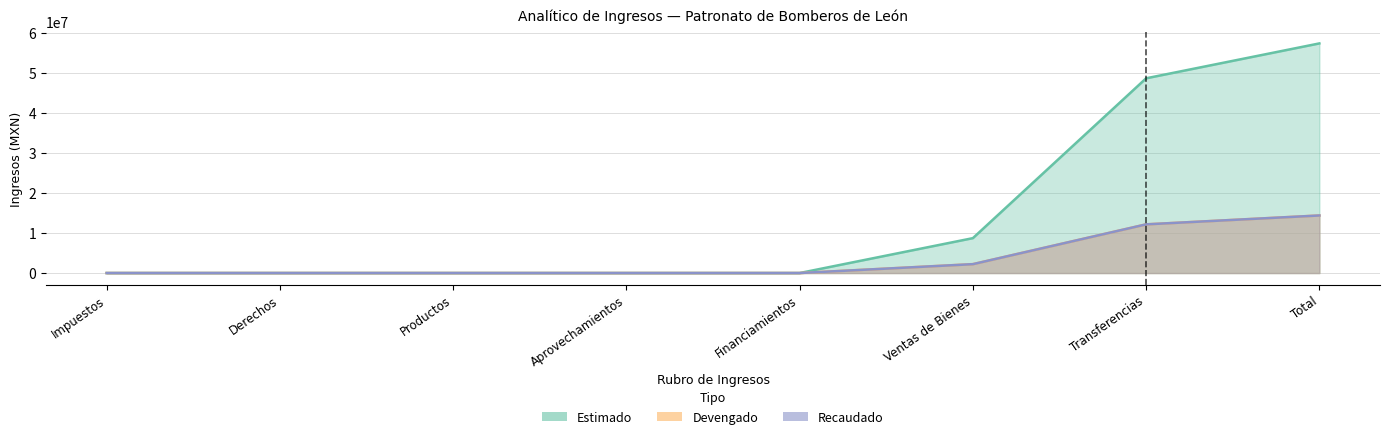

Where is Estimado nearest to the value 28708846?

Ventas de Bienes